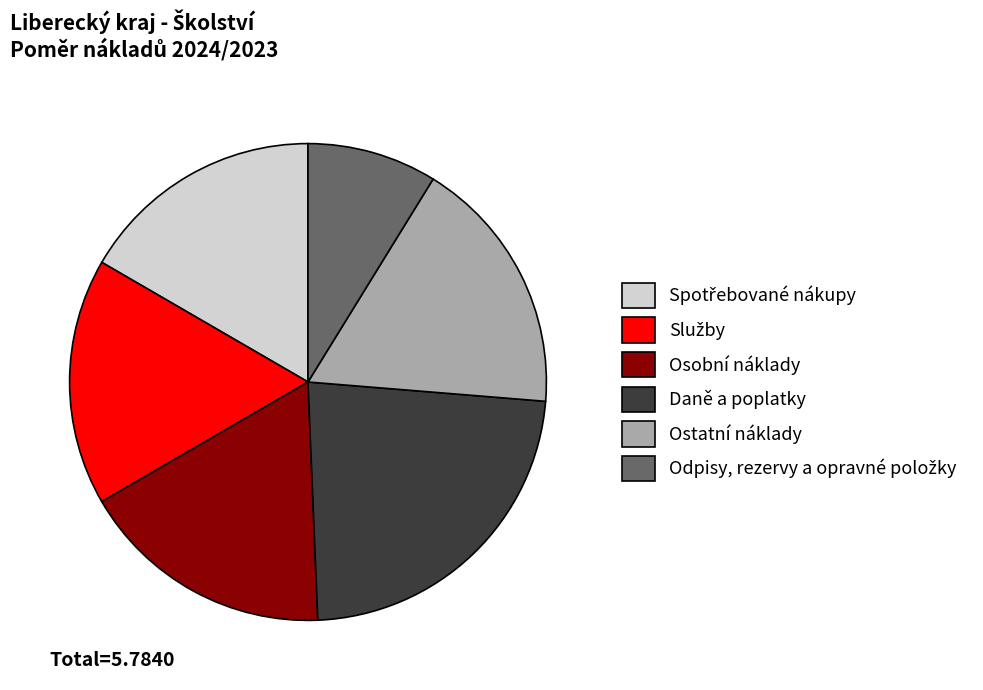

Is there any slice that represents more than half of the pie?

No